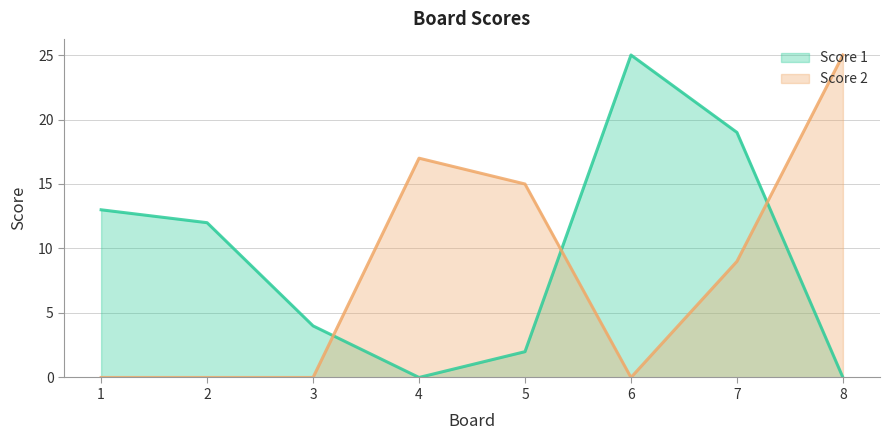

Which label corresponds to the smallest value in the chart?

4